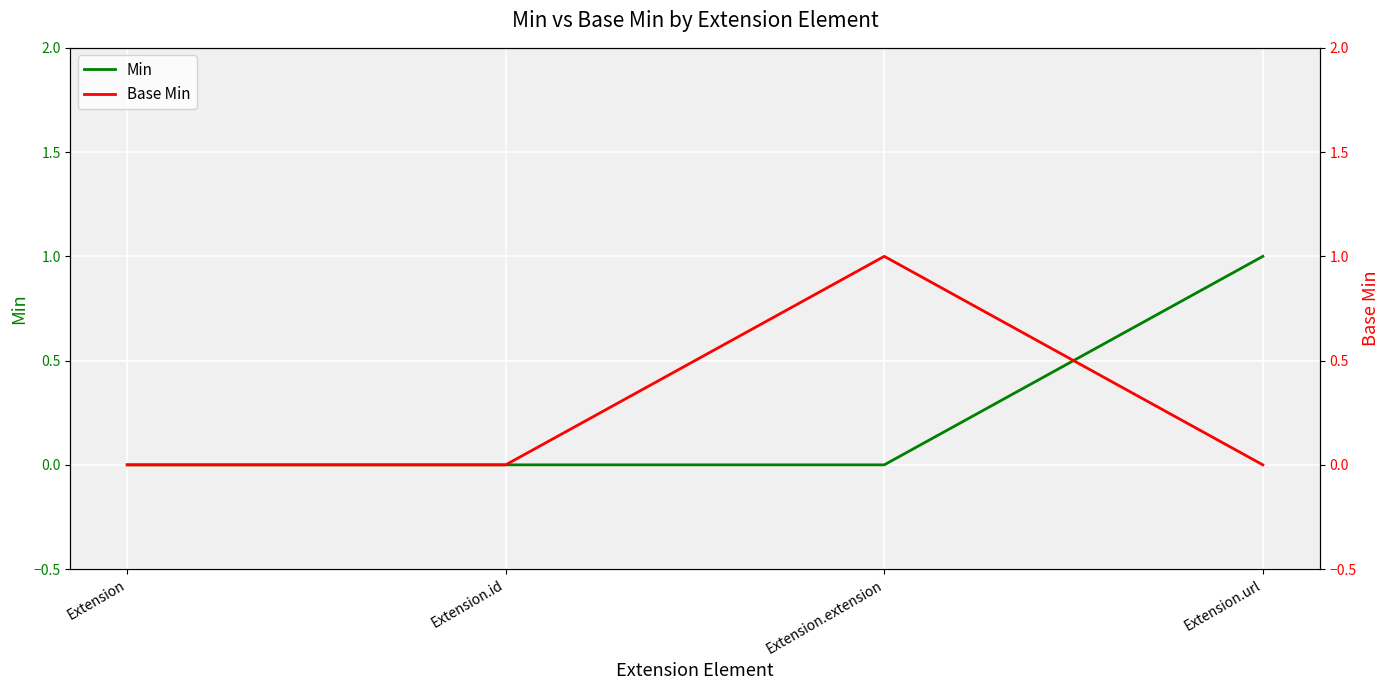

True or false: Min has a value of 1 at Extension.id.

False